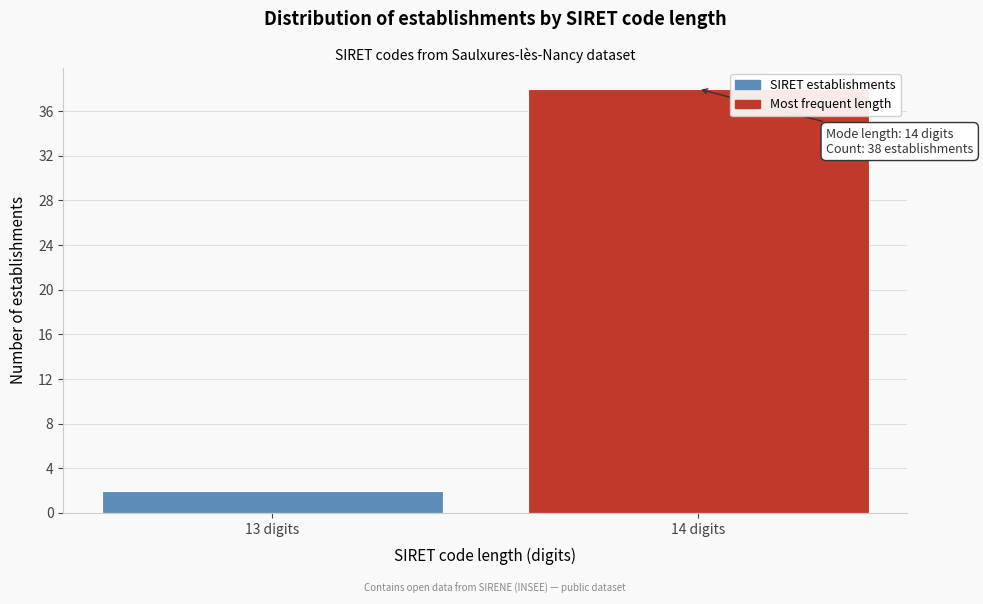

Reading right to left, transcribe all the data shown in this chart.

14 digits=38	13 digits=2